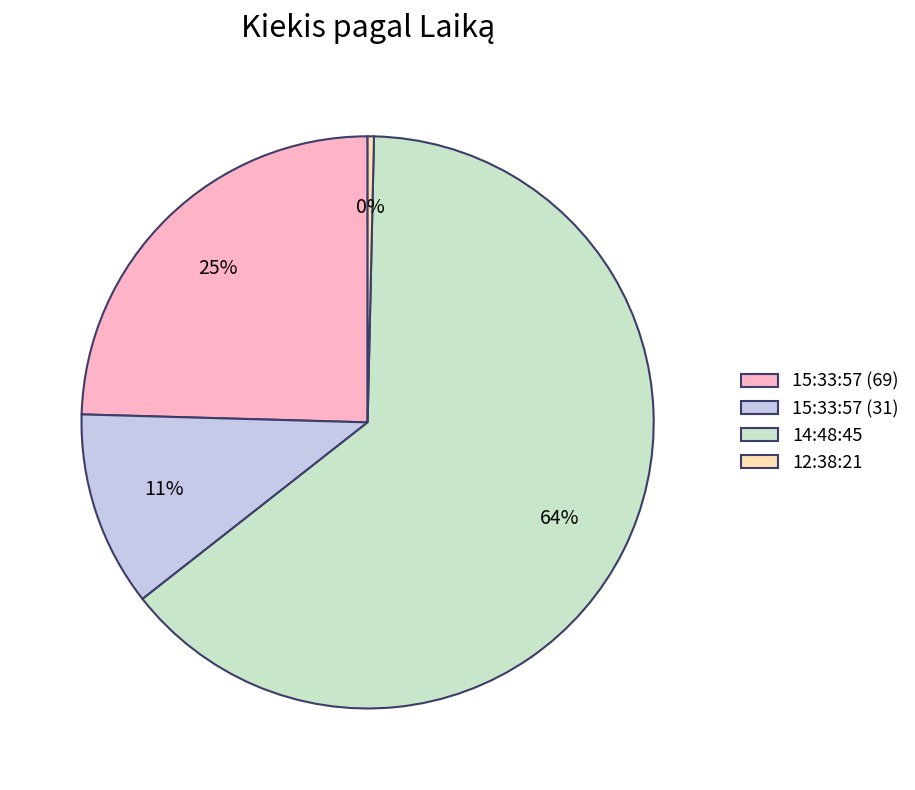

Do 15:33:57 (31) and 15:33:57 (69) together represent more than half of the pie?

No